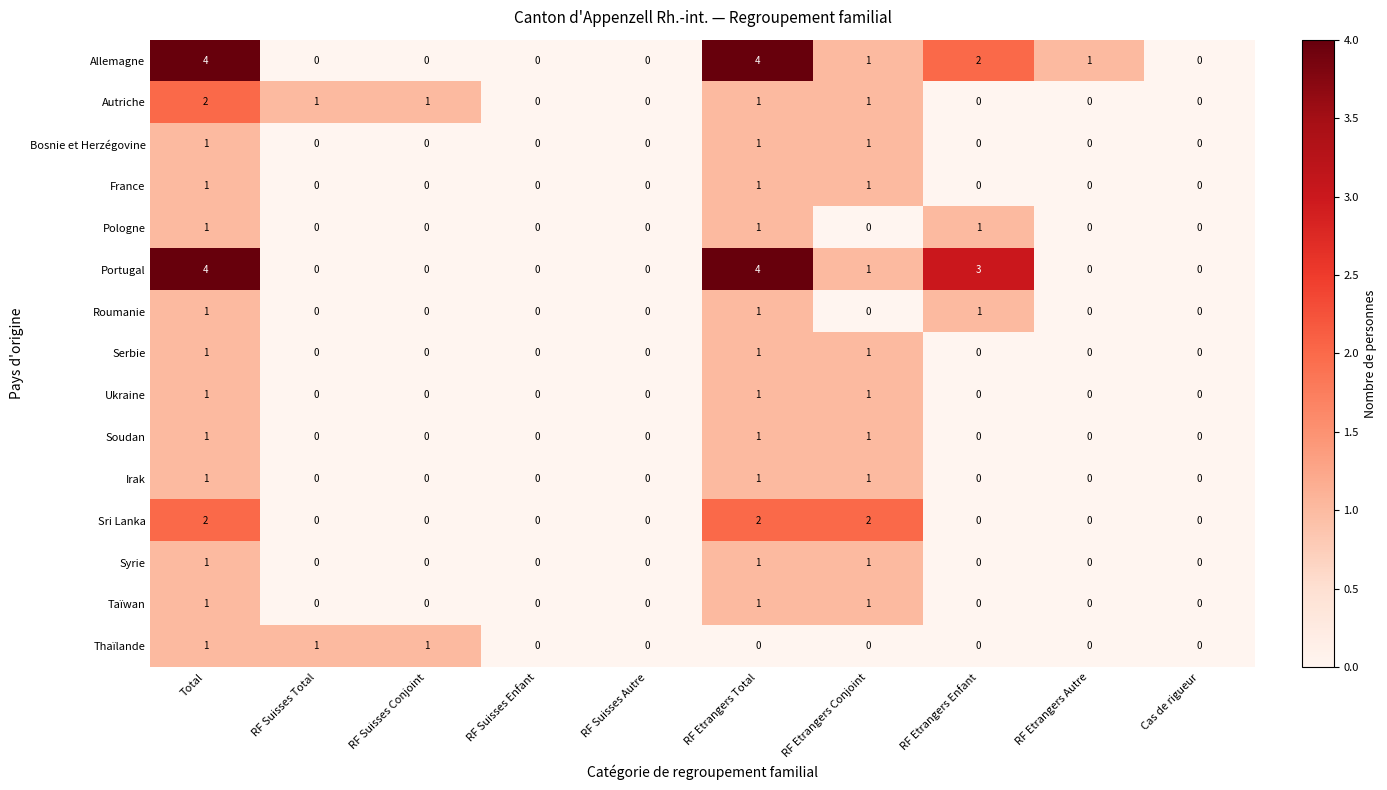

What is the sum of all Taïwan values?

3